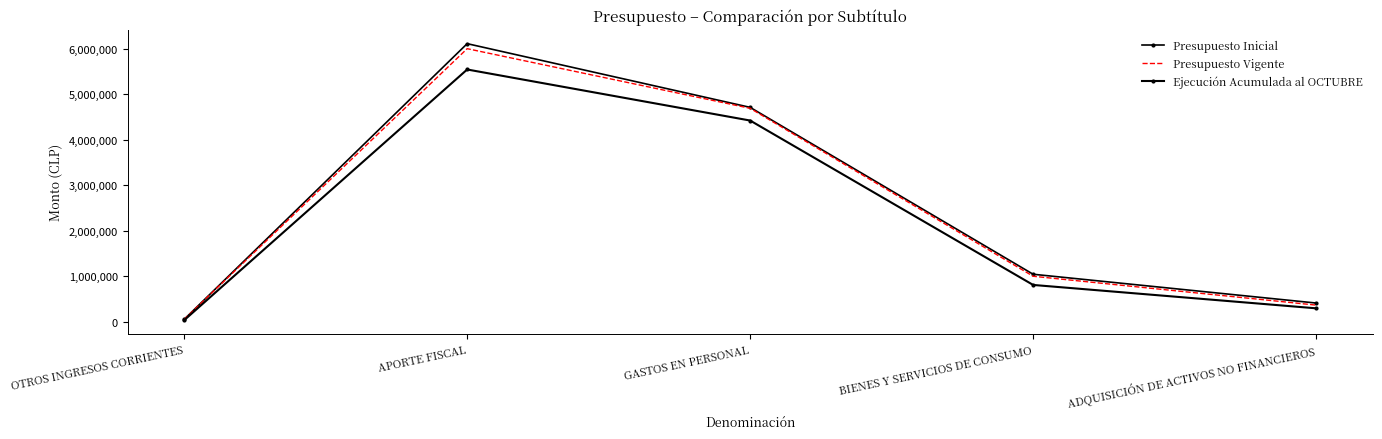

What are all the series names shown in the legend?

Presupuesto Inicial, Presupuesto Vigente, Ejecución Acumulada al OCTUBRE